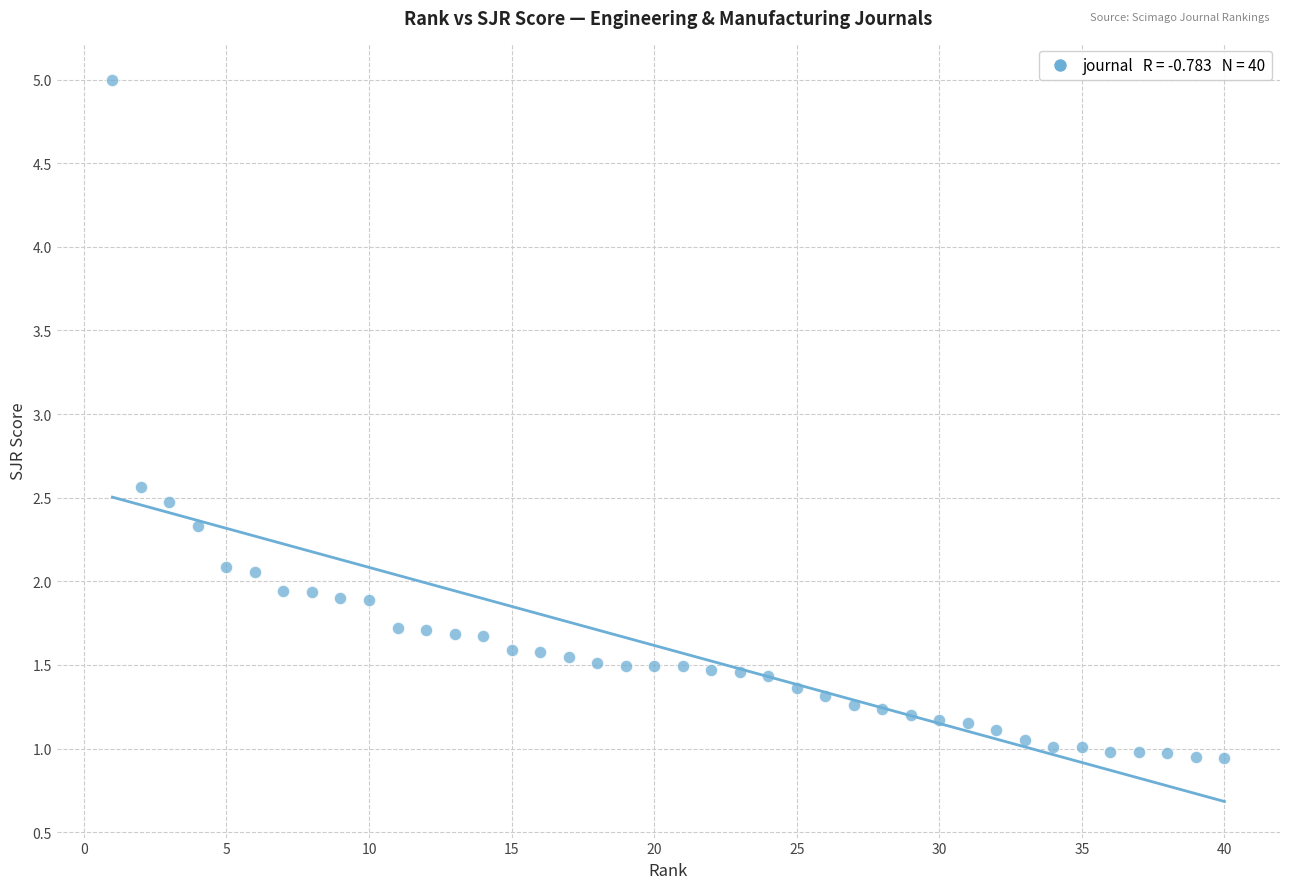

What is the range of X values (max minus min)?

39.0